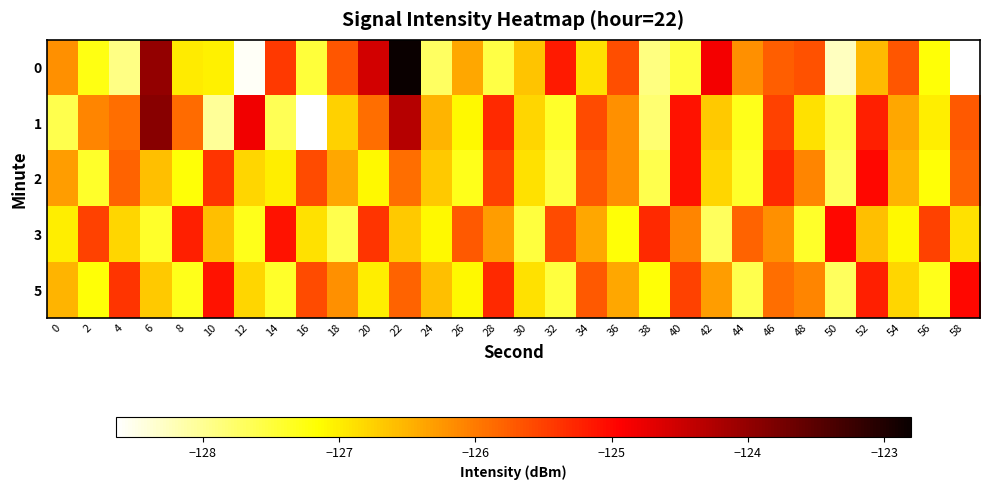

What is the spread (max minus min) of values at 40?

2.4